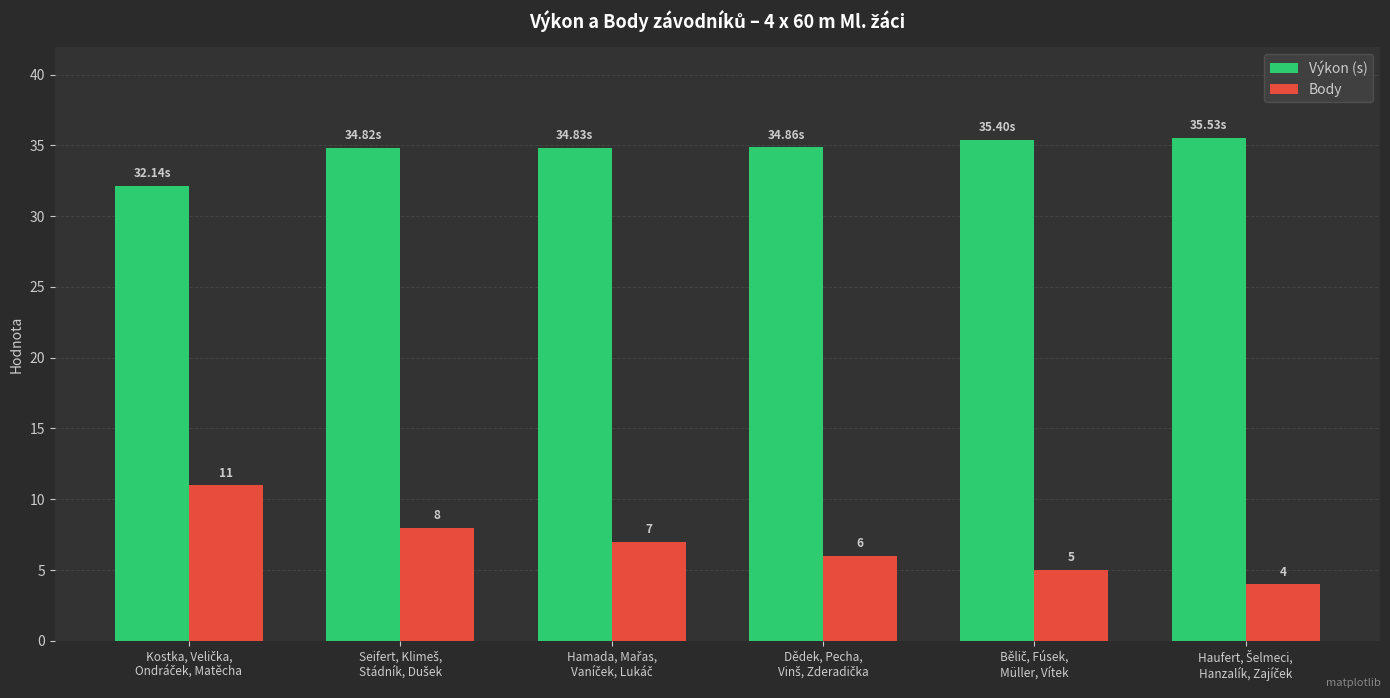

Rank the series by their average value, from highest to lowest.

Výkon (s), Body